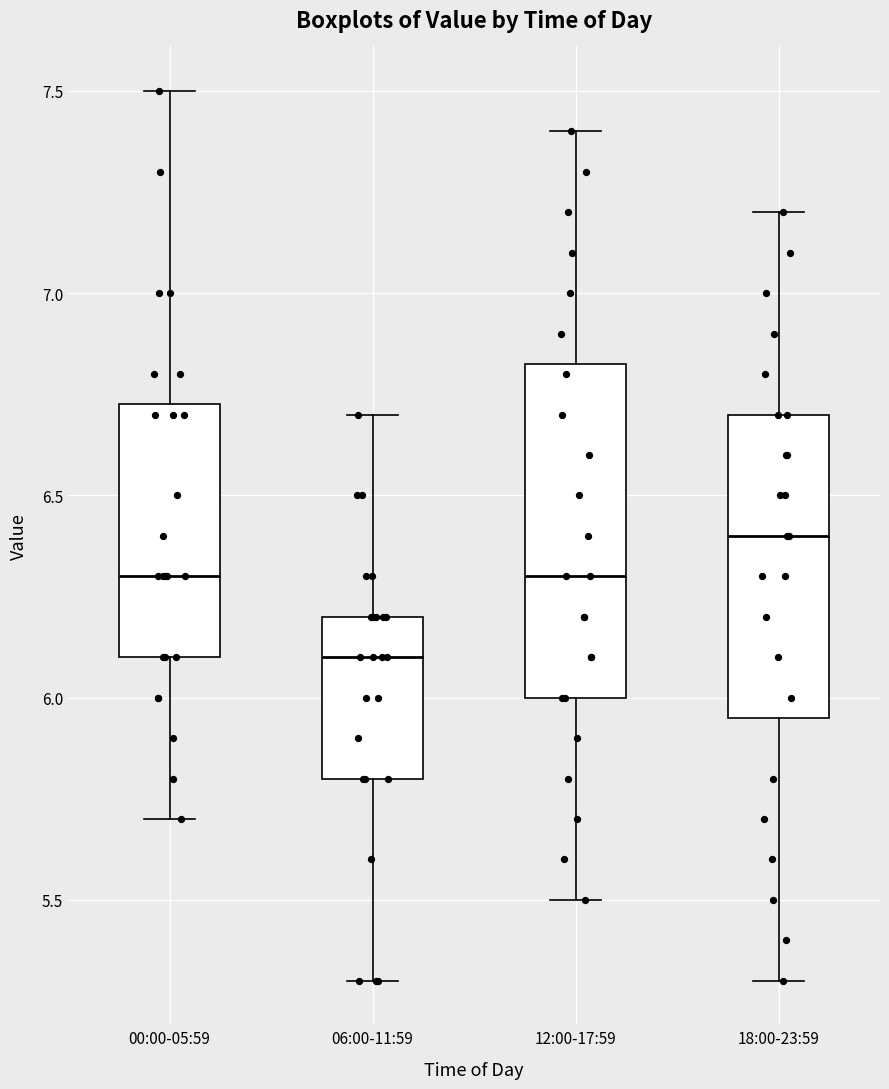

Reading left to right, read every box against the y-axis: the position of its median line, the range the box covers, and the ends of its whiskers. The values are not printed on the chart, so give them approximately, as read against the axis.

00:00-05:59: median 6.30, box 6.10 to 6.75, whiskers 5.70 to 7.50
06:00-11:59: median 6.10, box 5.80 to 6.20, whiskers 5.30 to 6.70
12:00-17:59: median 6.30, box 6.00 to 6.85, whiskers 5.50 to 7.40
18:00-23:59: median 6.40, box 5.95 to 6.70, whiskers 5.30 to 7.20